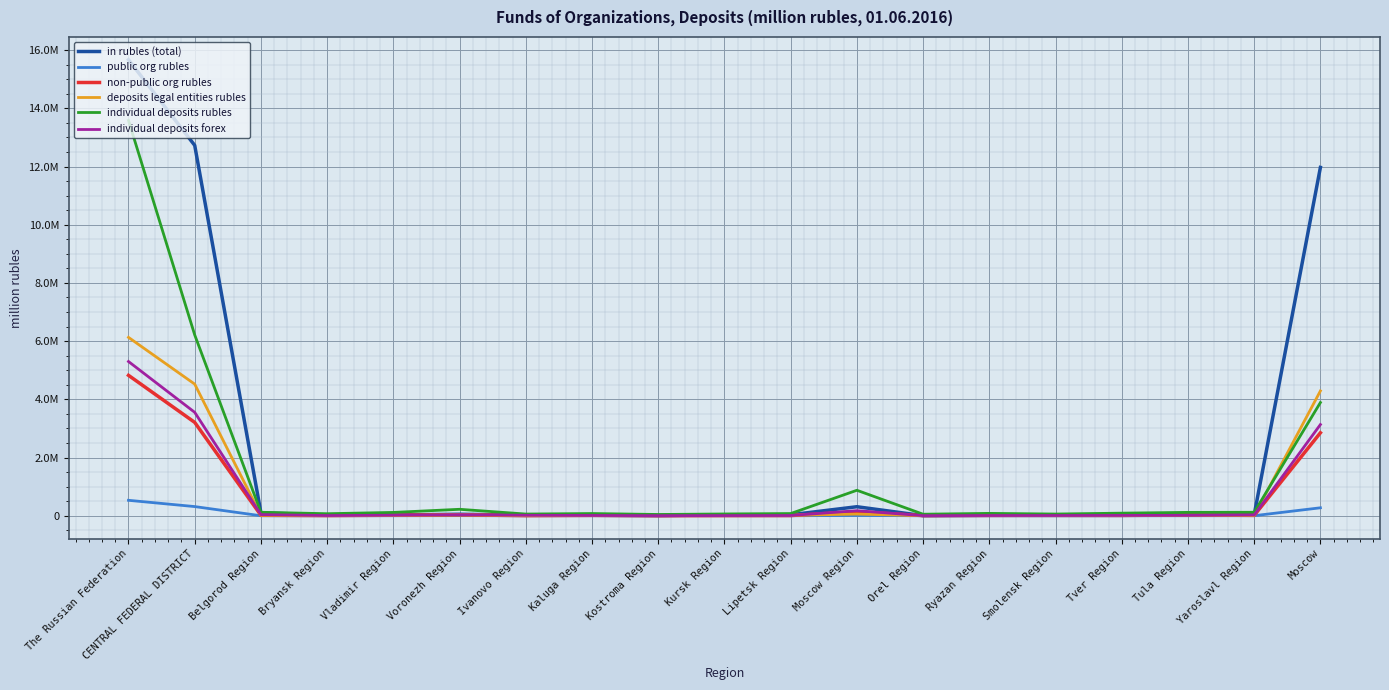

At which category does public org rubles reach its first local valley?

Belgorod Region